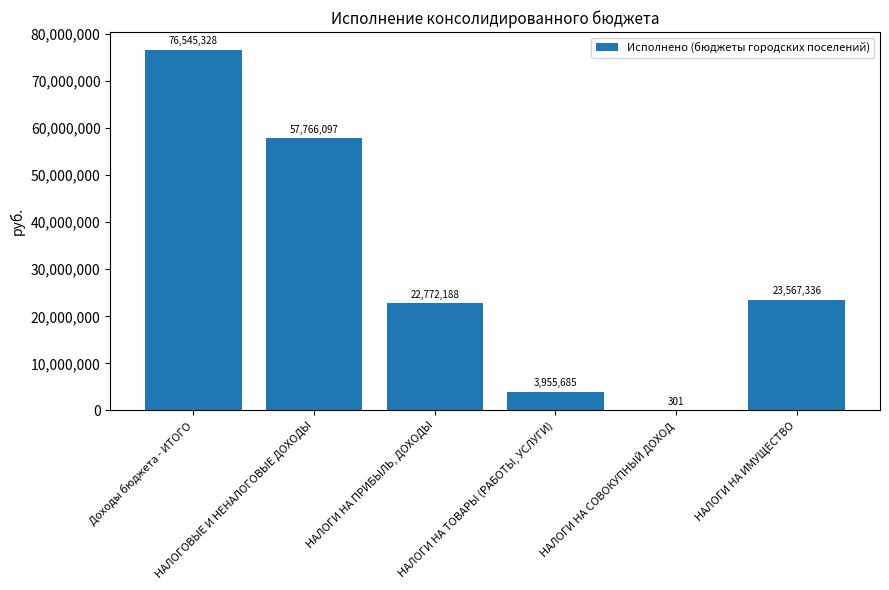

Count the number of values greater than 23567336.

3